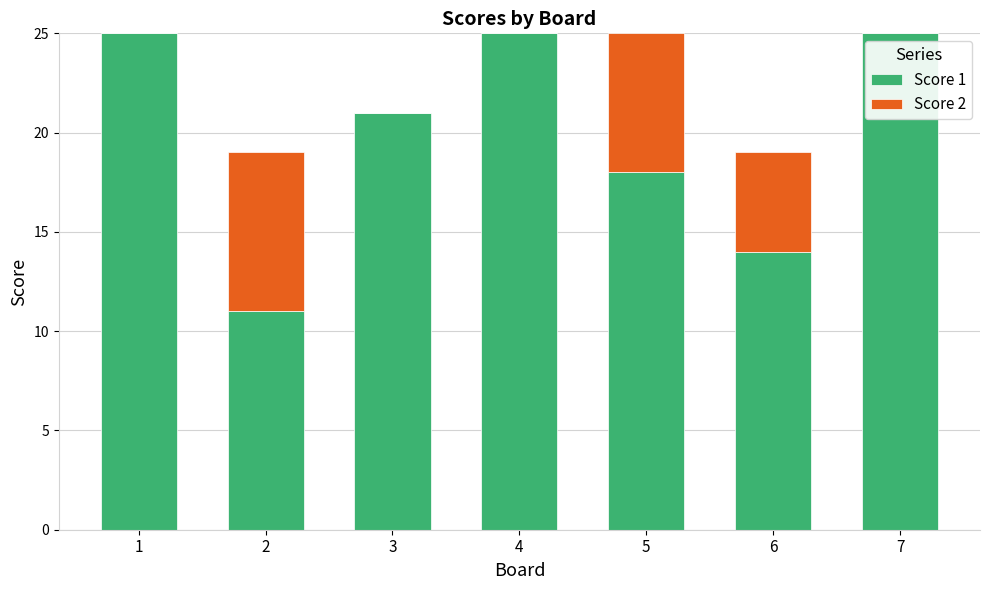

What is the total value across all series at 6?

19